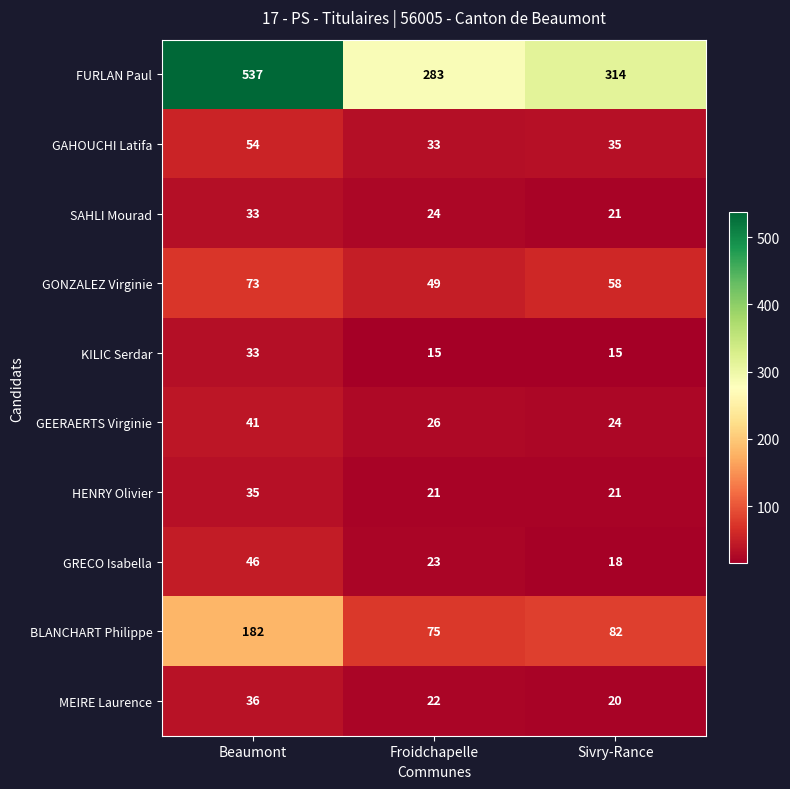

At which category is the sum across all series the highest?

Beaumont